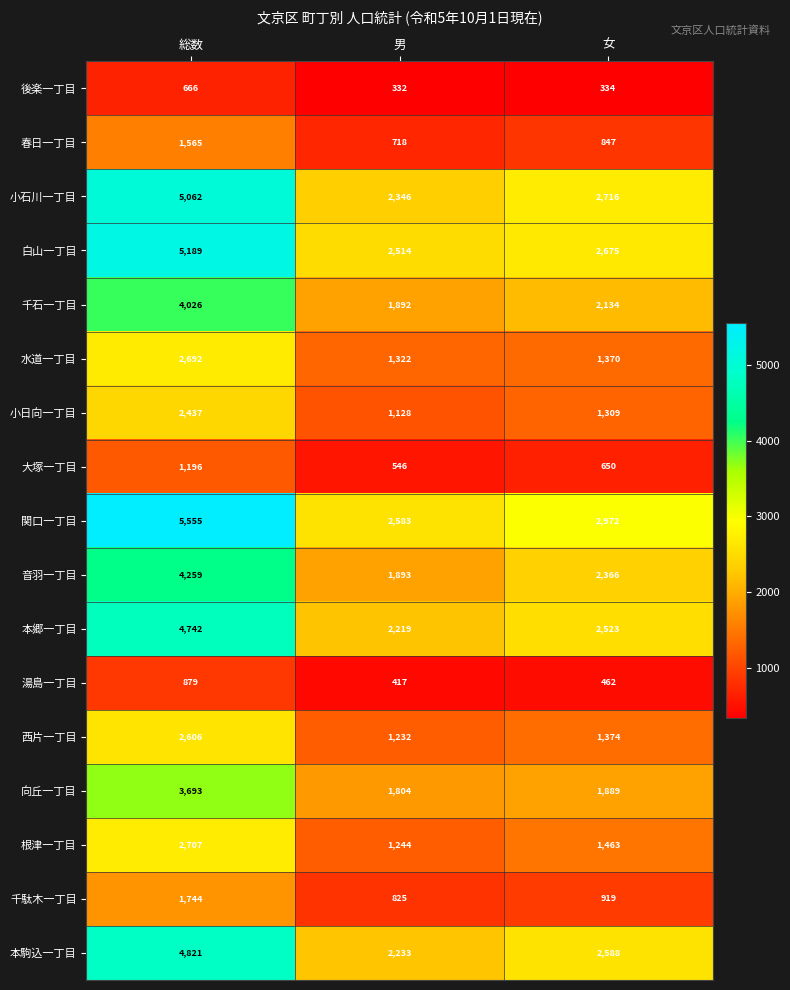

What is the average value of the 千駄木一丁目 series?

1163